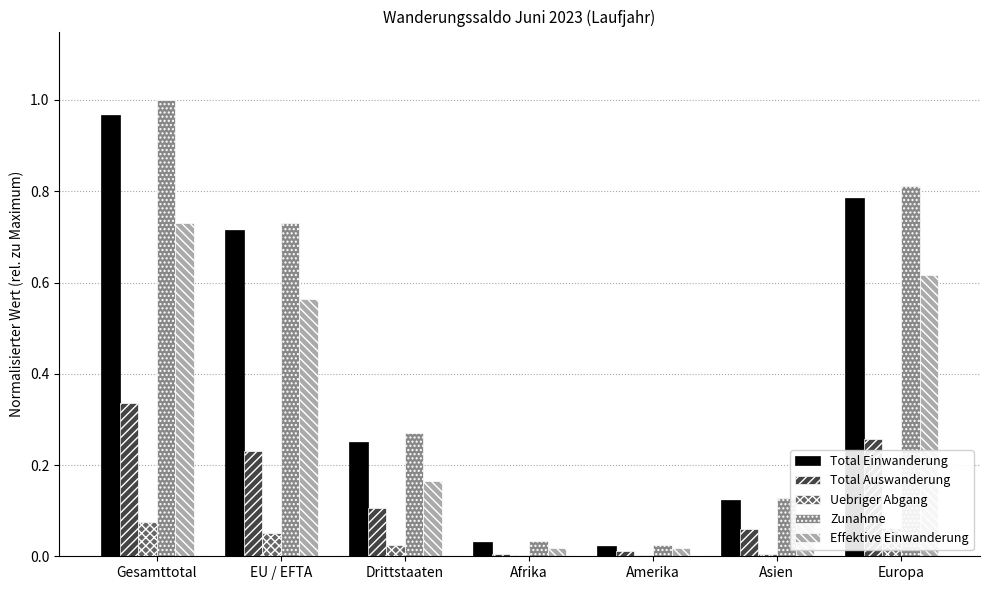

The Uebriger Abgang series shows 0.0 at Gesamttotal. True or false?

False